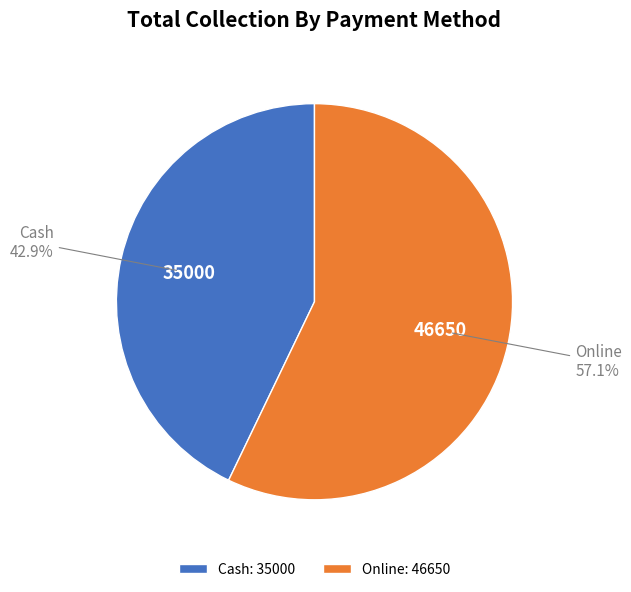

Rank the categories by value from highest to lowest.

Online, Cash